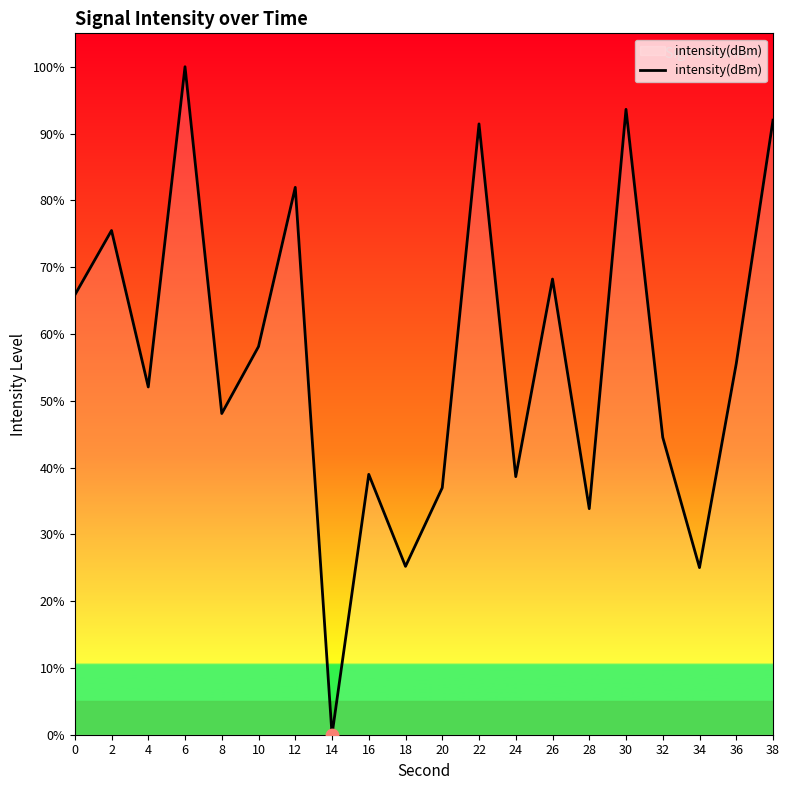

Which has a higher value, 36 or 38?

38